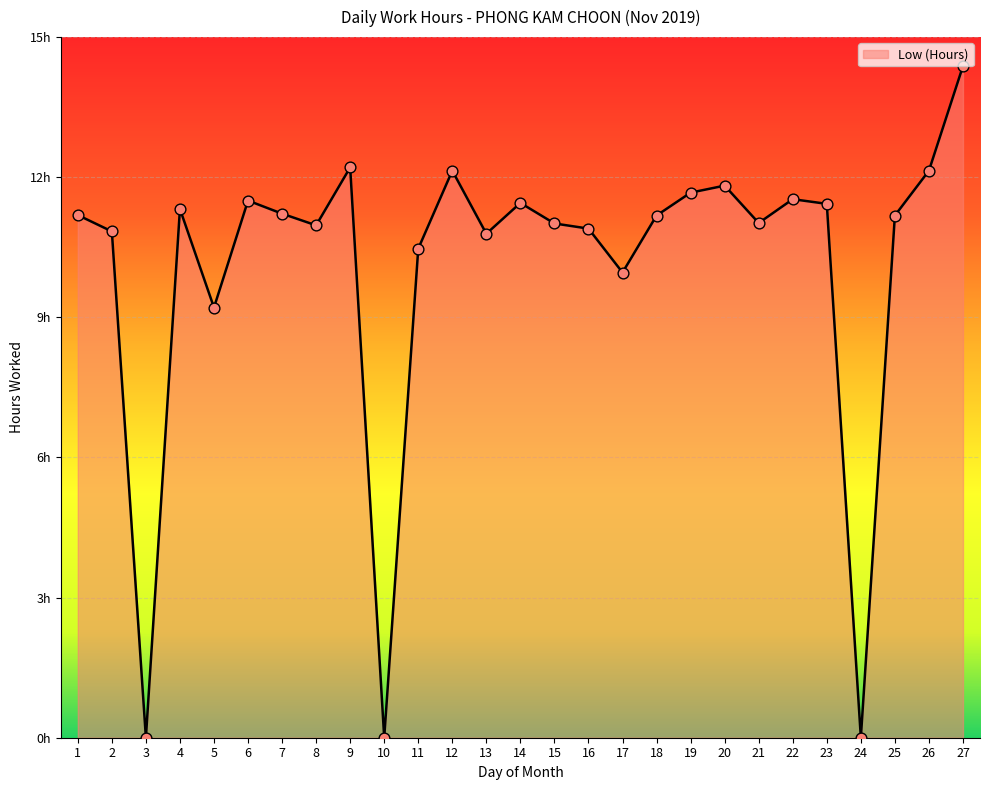

Which has a higher value, 16 or 14?

14